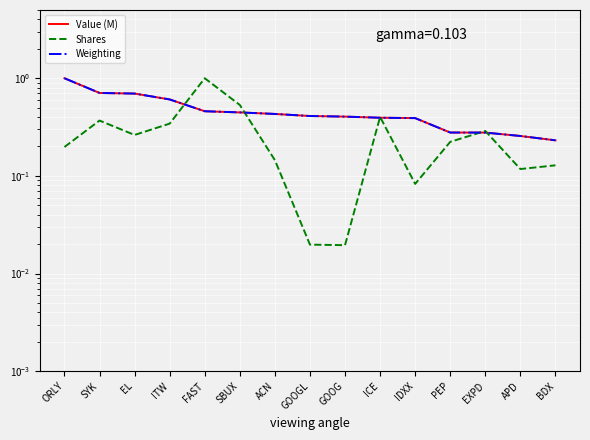

What is the label of the 15th point from the right?

ORLY